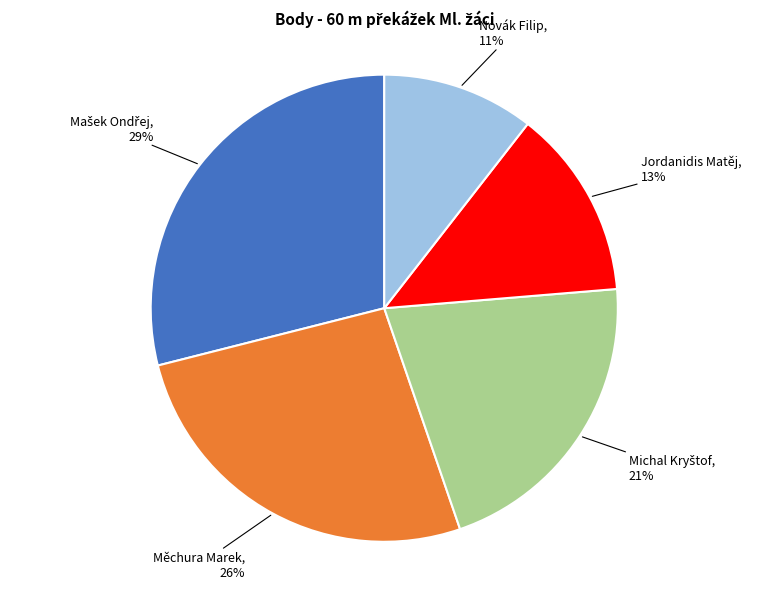

Is there any slice that represents more than half of the pie?

No